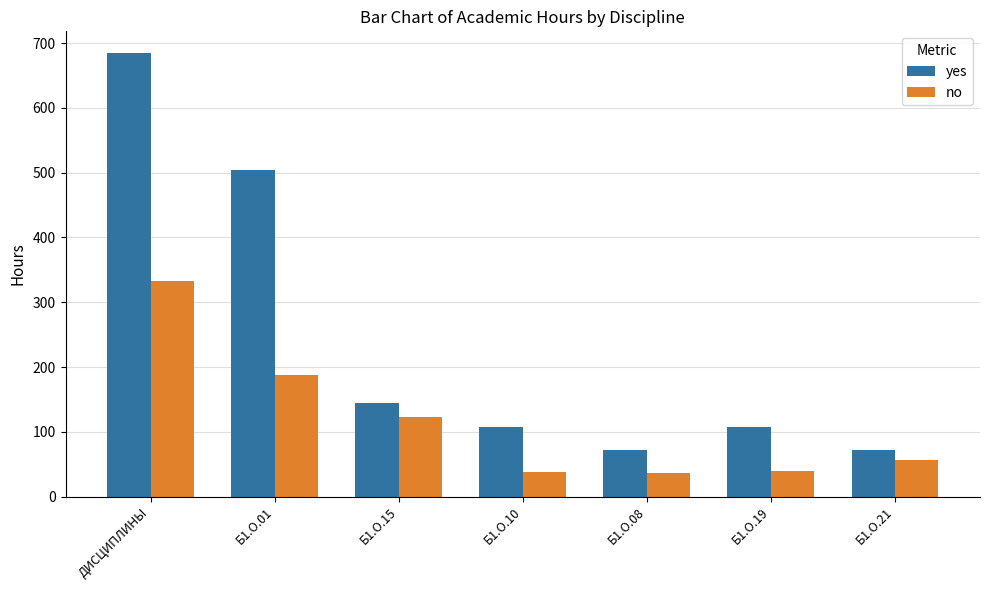

Which label corresponds to the largest value in the chart?

ДИСЦИПЛИНЫ